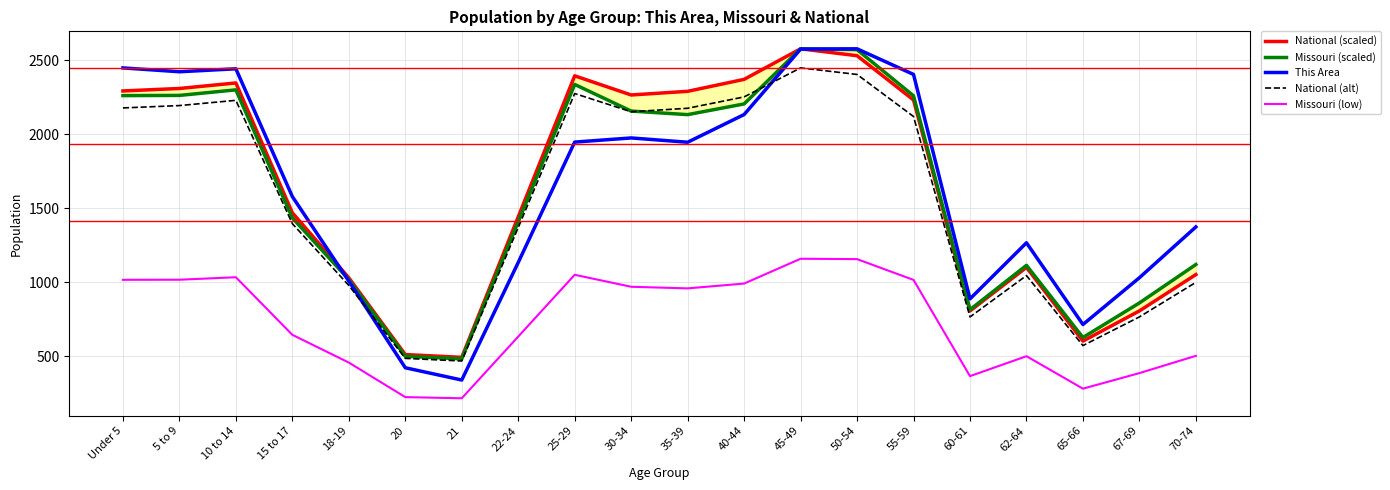

Rank the series at 22-24 from lowest to highest value.

Missouri (low), This Area, National (alt), Missouri (scaled), National (scaled)